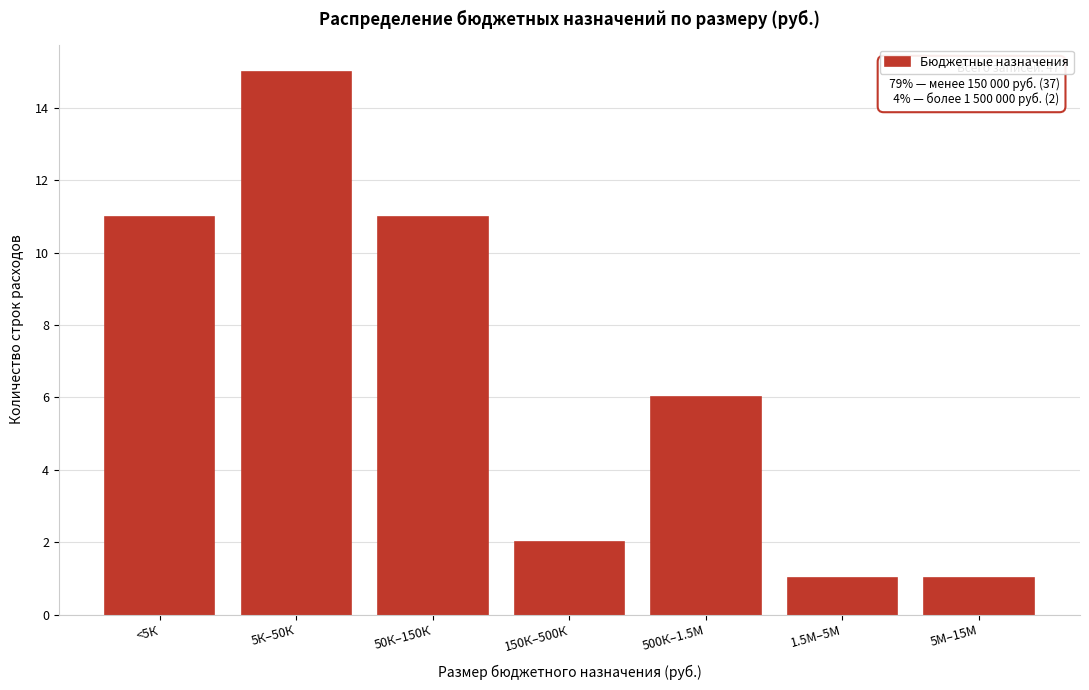

Reading right to left, what are all the values shown in this chart?

5М–15М=1	1.5М–5М=1	500К–1.5М=6	150К–500К=2	50К–150К=11	5К–50К=15	<5К=11